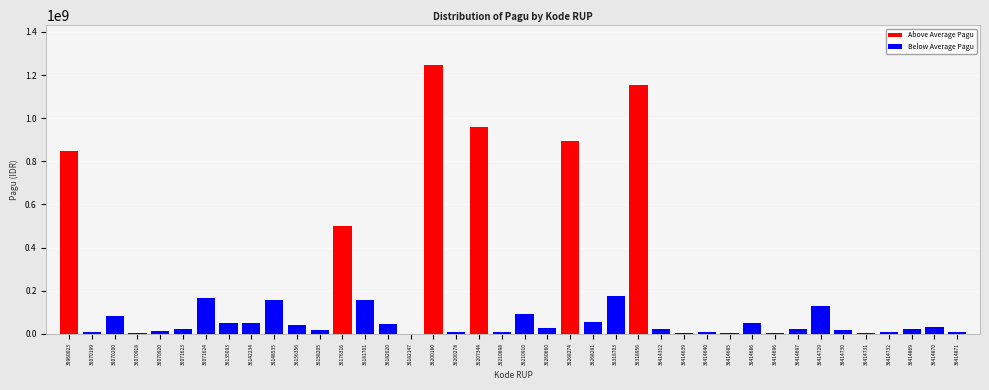

What is the greatest value displayed?

1244880000